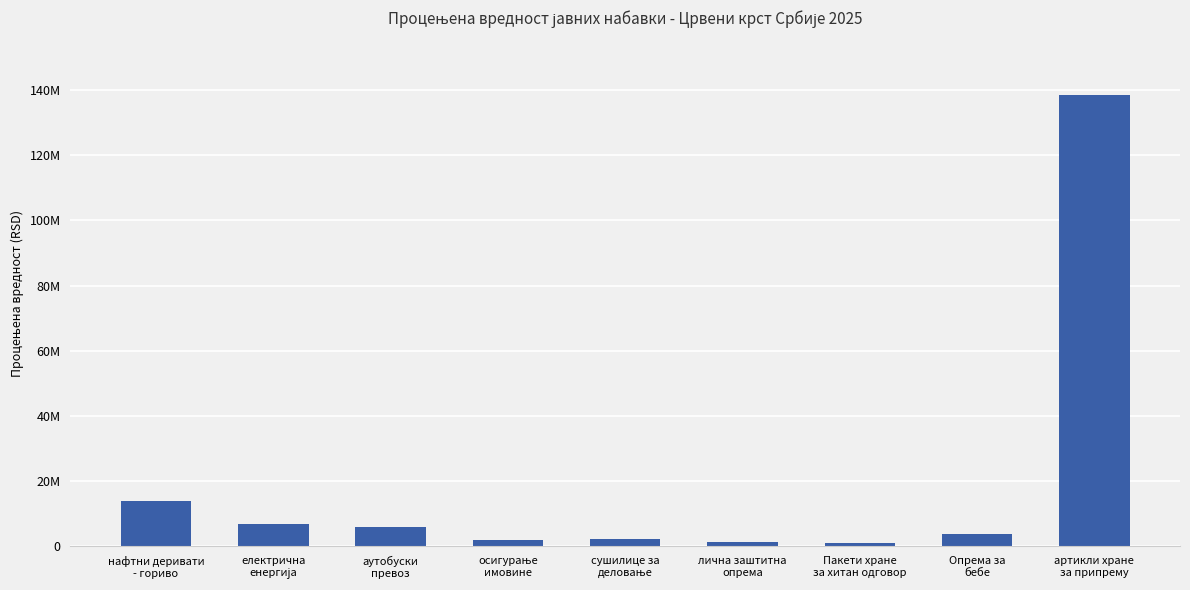

What is the difference between the values at аутобуски
превоз and осигурање
имовине?

4000000